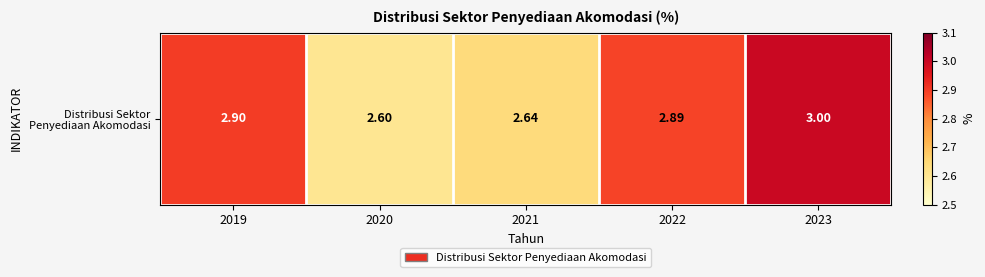

What is the greatest value displayed?

3.0